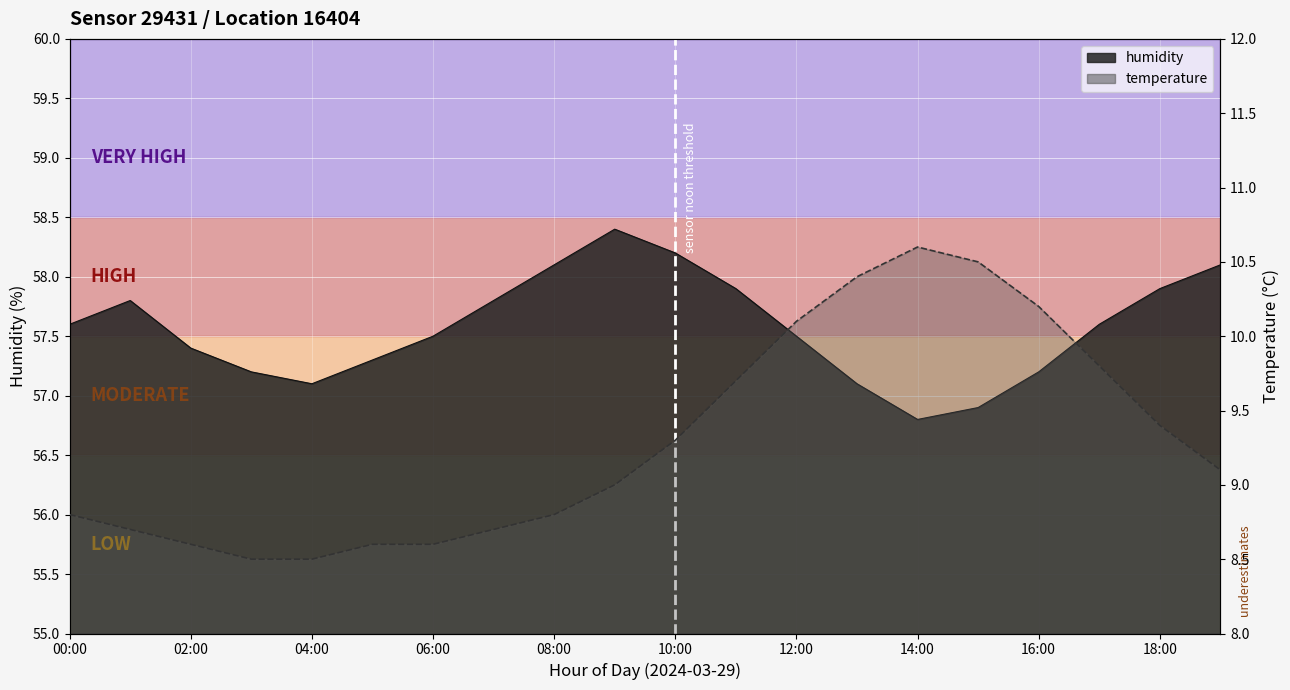

What are all the series names shown in the legend?

temperature, humidity